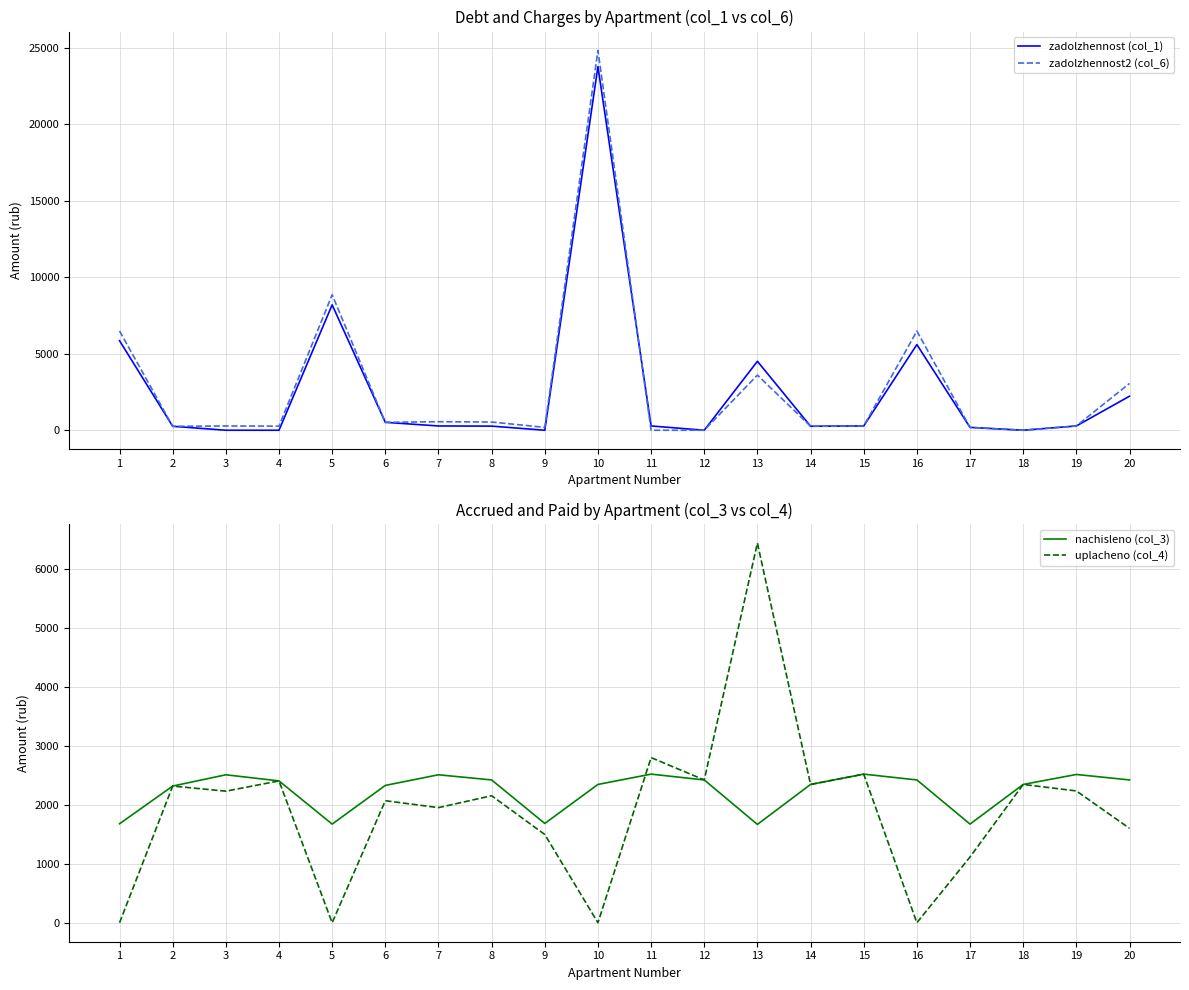

Which series has the largest total across all categories?

zadolzhennost2 (col_6)